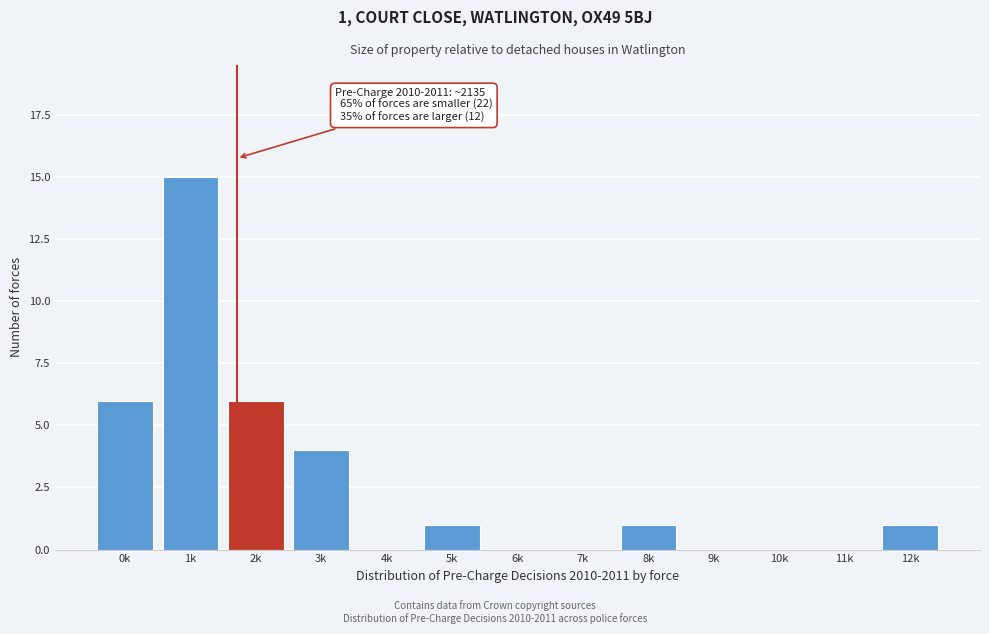

Reading left to right, what are all the values shown in this chart?

0k=6	1k=15	2k=6	3k=4	4k=0	5k=1	6k=0	7k=0	8k=1	9k=0	10k=0	11k=0	12k=1